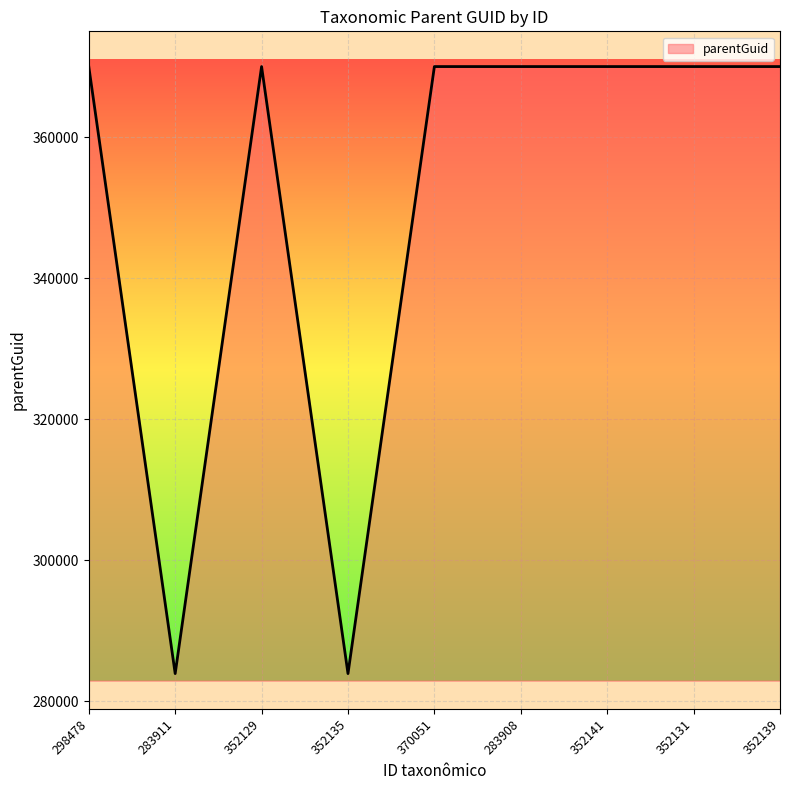

What is the ratio of the value at 283911 to the value at 352139?

0.8